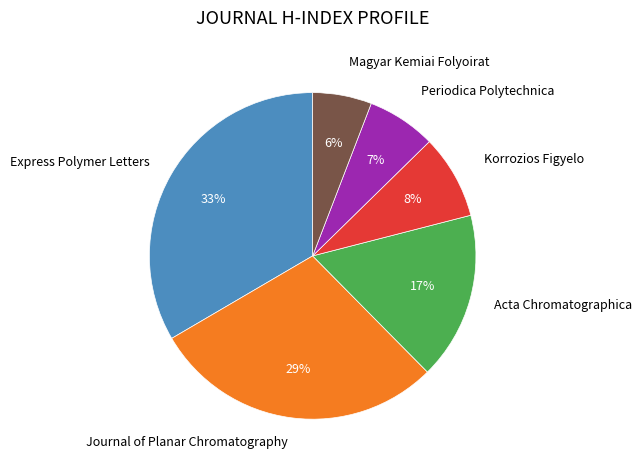

Is there a majority slice in this chart?

No